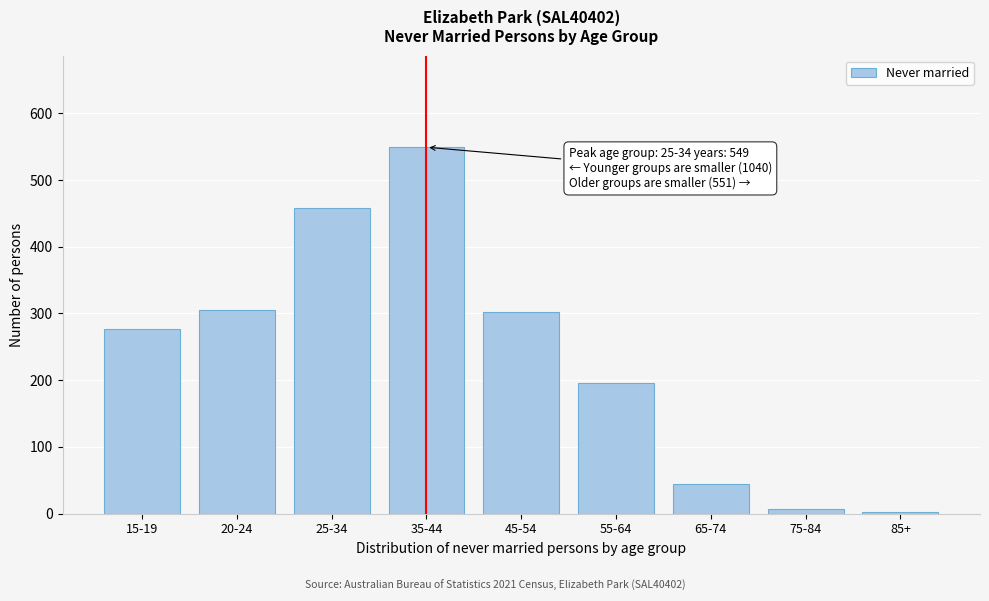

Reading left to right, list all the values displayed in this chart.

15-19=277	20-24=305	25-34=458	35-44=549	45-54=302	55-64=195	65-74=44	75-84=7	85+=3